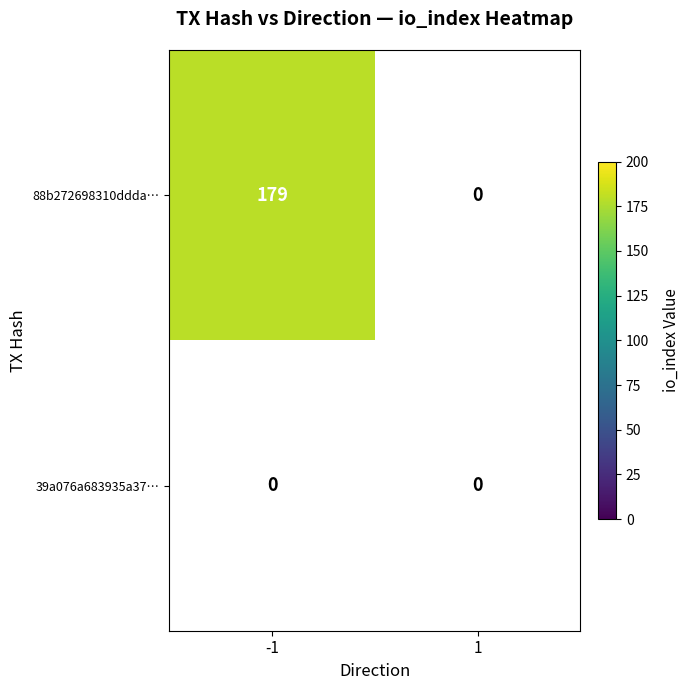

Which series has the largest total across all categories?

88b272698310ddda99fe57c5167f5e326a66708